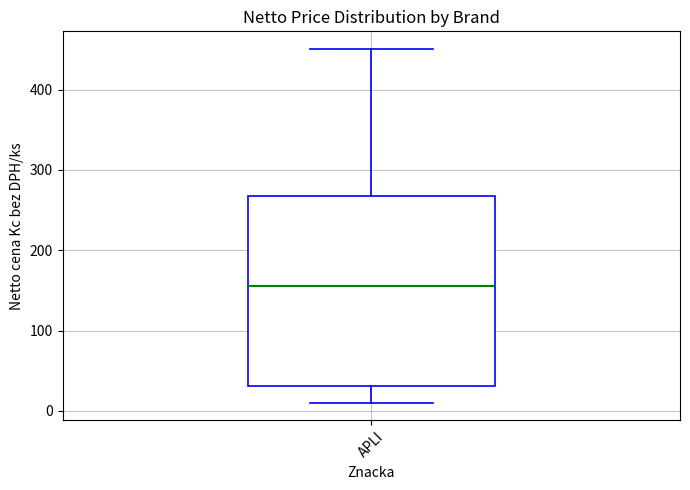

Transcribe this box plot: give where the median line is, the range the box spans, and where the two whiskers end, as read against the y-axis. The values are not printed on the chart, so give them approximately, as read against the axis.

median 160, box 30 to 270, whiskers 10 to 450